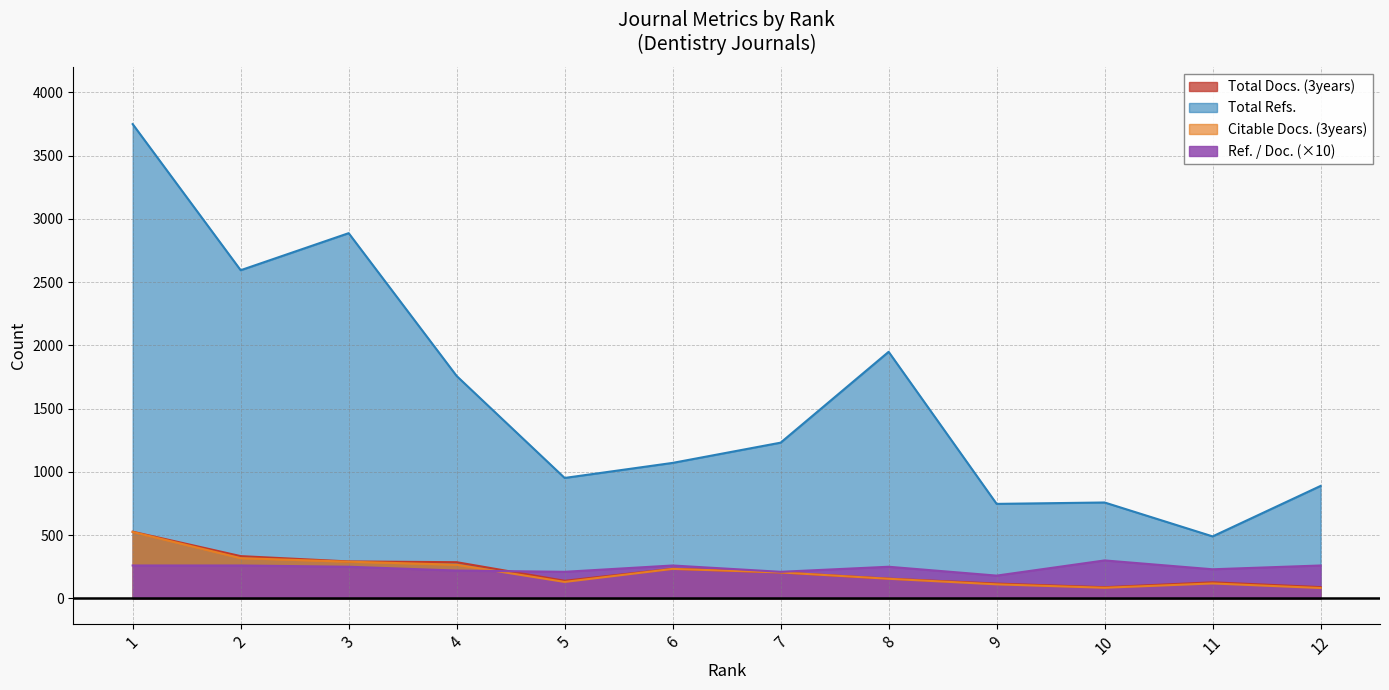

The Total Docs. (3years) series shows 388 at 6. True or false?

False